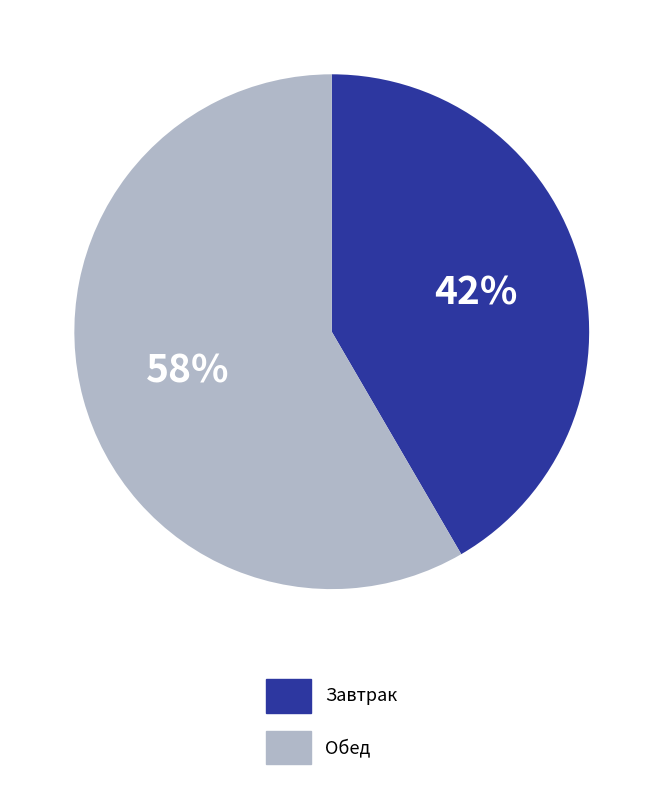

To the nearest percent, what is the average slice percentage?

50%